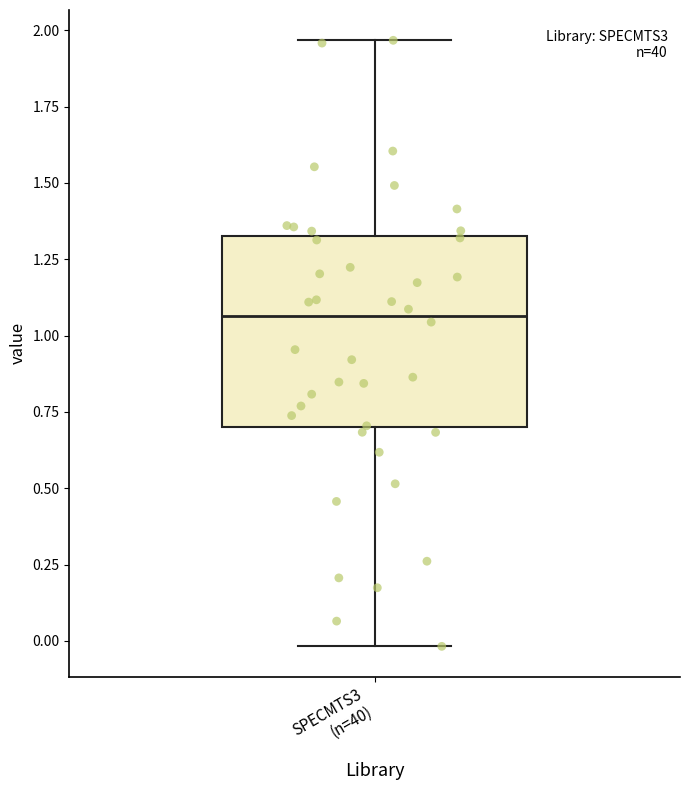

Where does the lower whisker of the box for SPECMTS3 (n=40) end on the y-axis? The values are not printed on the chart, so give them approximately, as read against the axis.

0.00